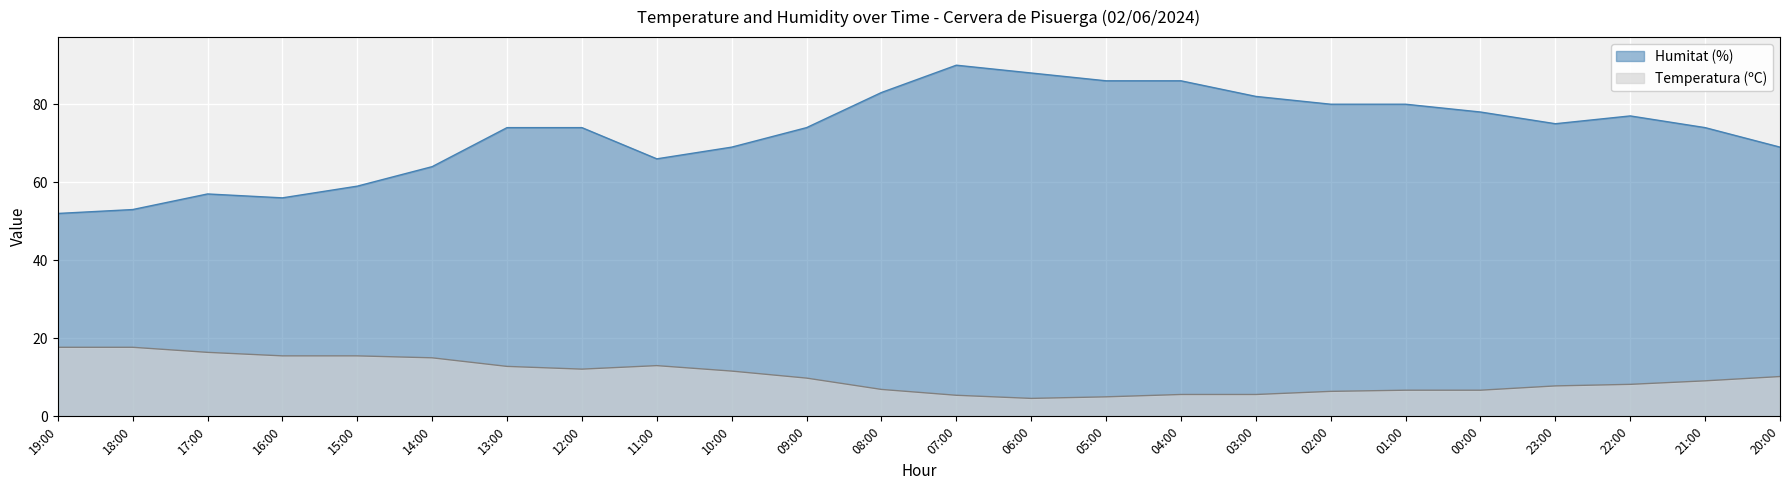

List the labels in order of Humitat (%) value, smallest first.

19:00, 18:00, 16:00, 17:00, 15:00, 14:00, 11:00, 10:00, 20:00, 13:00, 12:00, 09:00, 21:00, 23:00, 22:00, 00:00, 02:00, 01:00, 03:00, 08:00, 05:00, 04:00, 06:00, 07:00